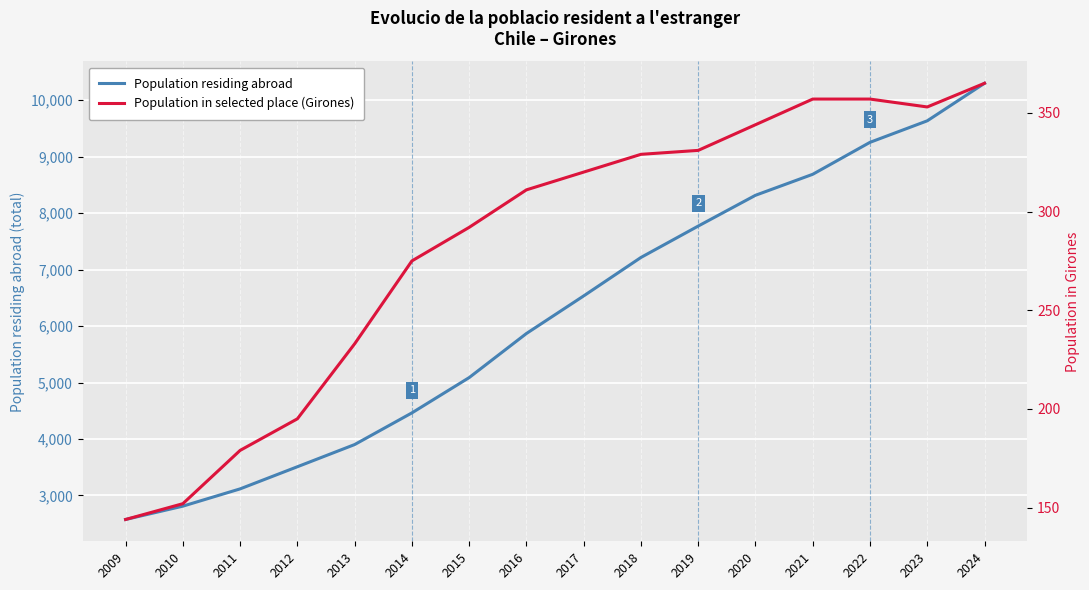

Reading left to right, extract all data points from this chart.

Population residing abroad: 2574	2810	3116	3508	3901	4462	5087	5868	6534	7215	7771	8316	8688	9254	9635	10300
Population in selected place (Girones): 144	152	179	195	233	275	292	311	320	329	331	344	357	357	353	365